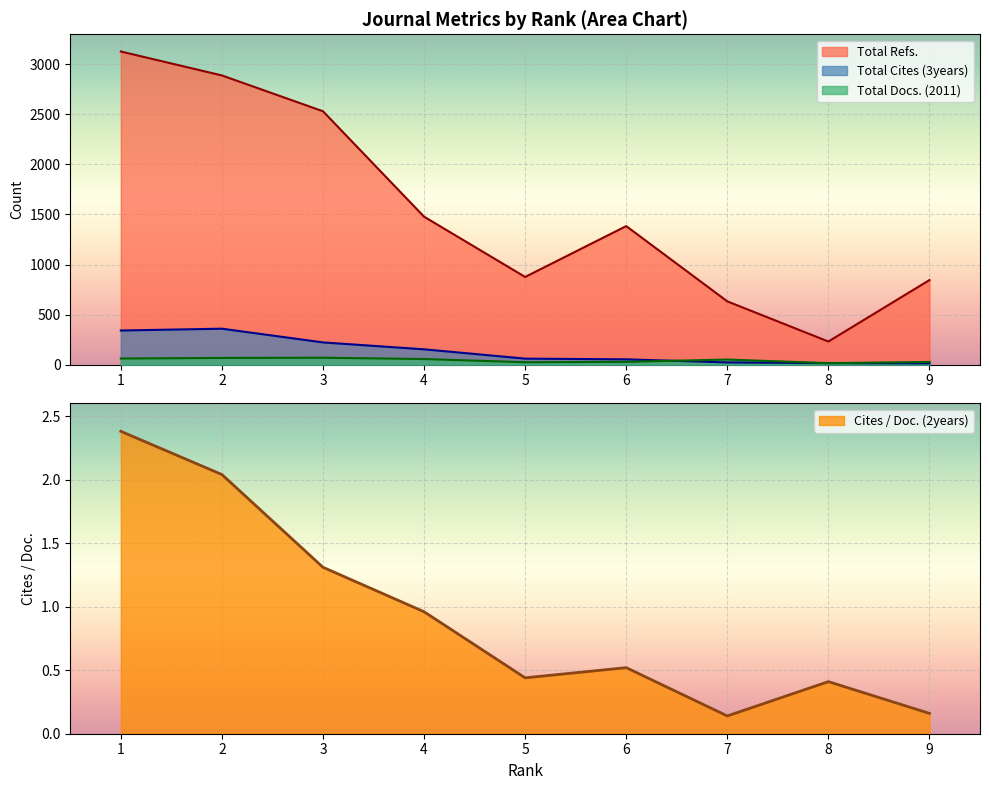

What value does the Cites / Doc. (2years) series have at 8?

0.4